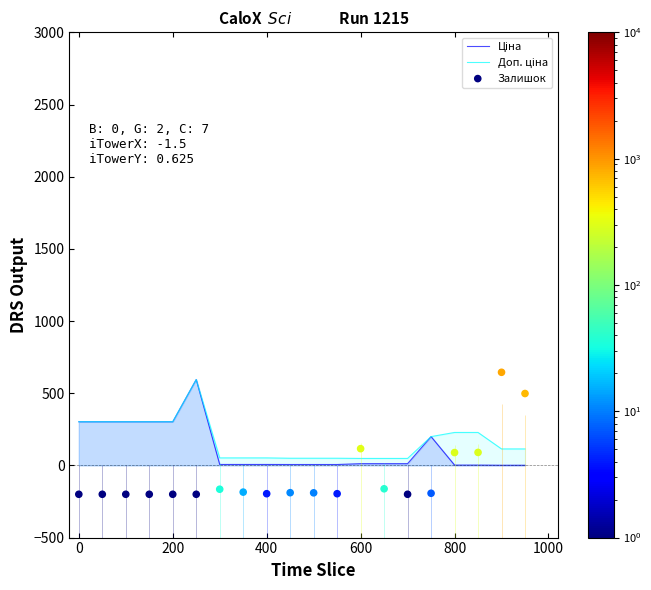

Which series contains the lowest Y value?

Залишок